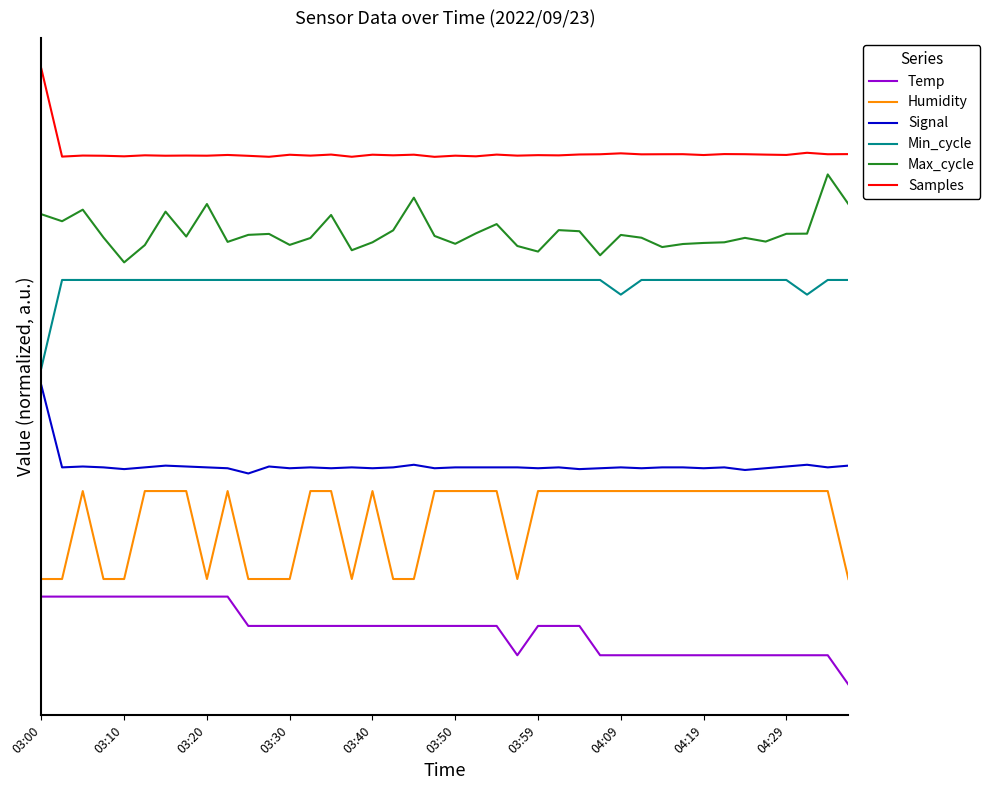

Which category has the highest value across all series?

03:00